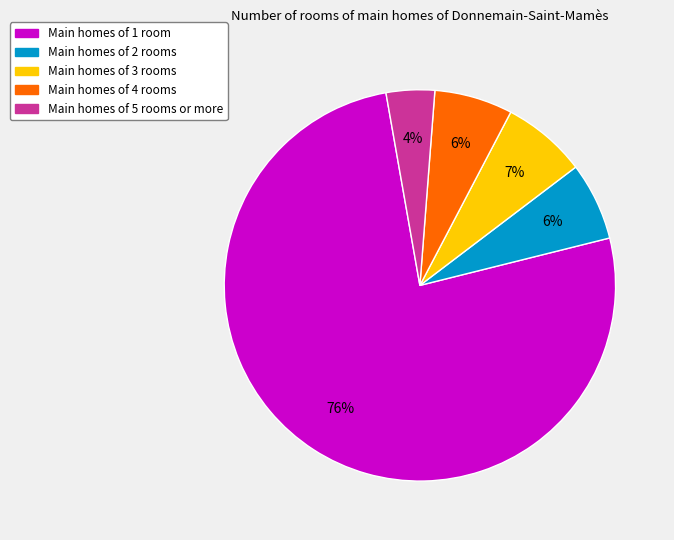

Is there a majority slice in this chart?

Yes